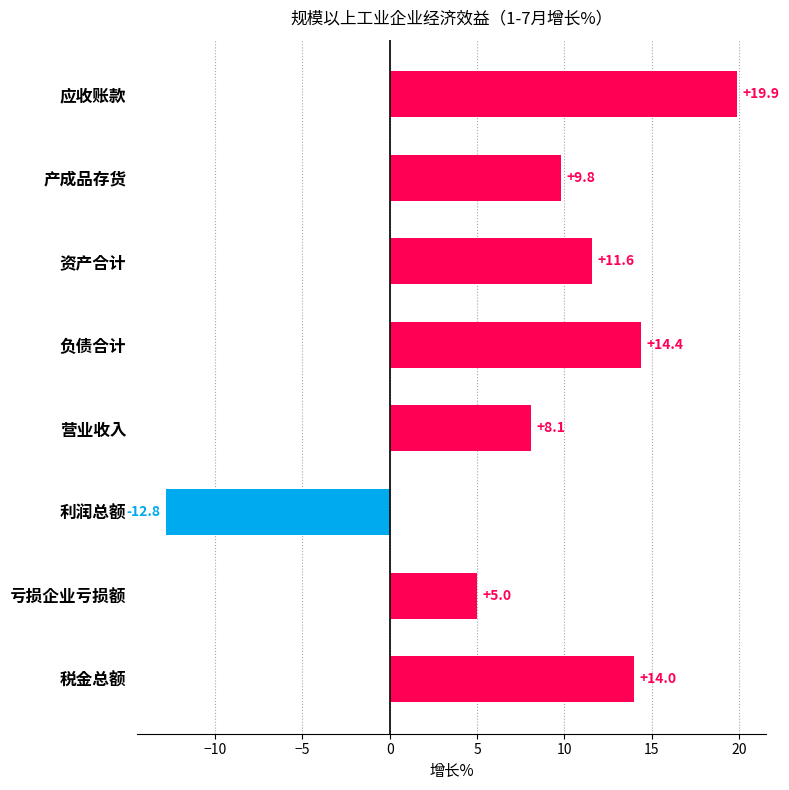

Which category has the highest value across all series?

应收账款